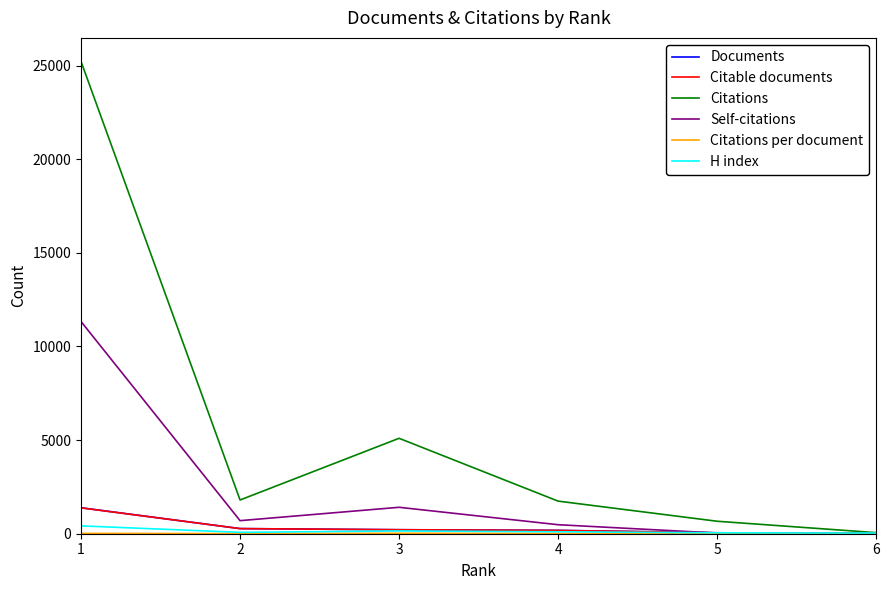

Which series has the largest total across all categories?

Citations